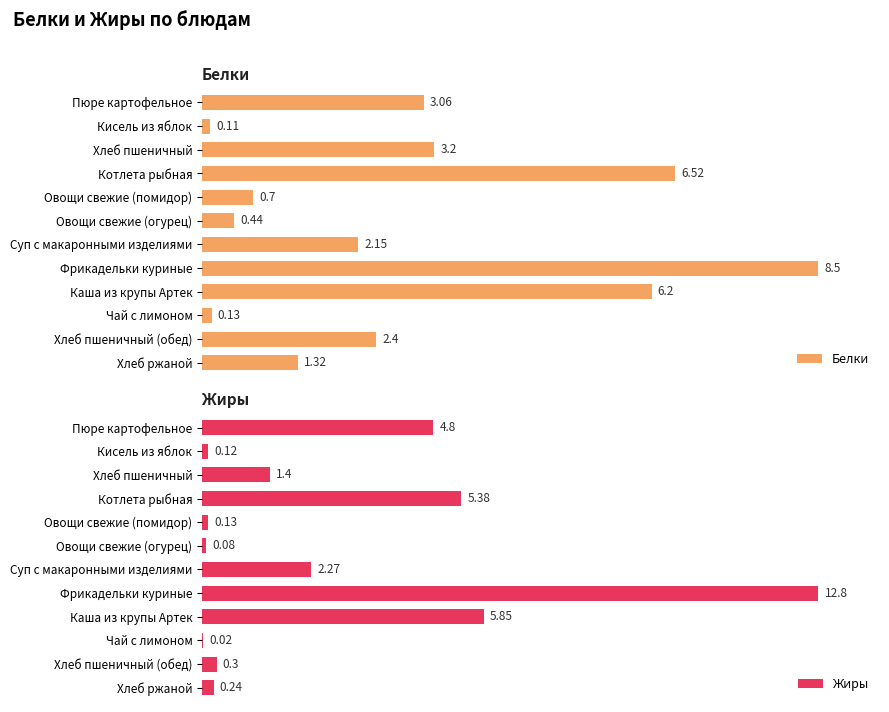

Rank the series by their average value, from lowest to highest.

Жиры, Белки